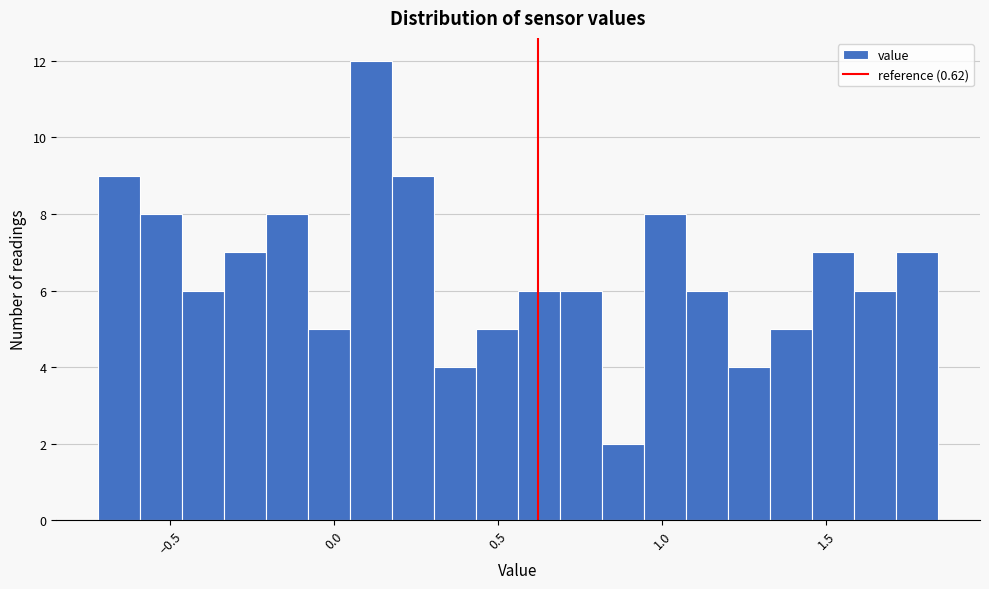

Read against the x-axis, roughly where is the centre of the tallest bar?

0.10